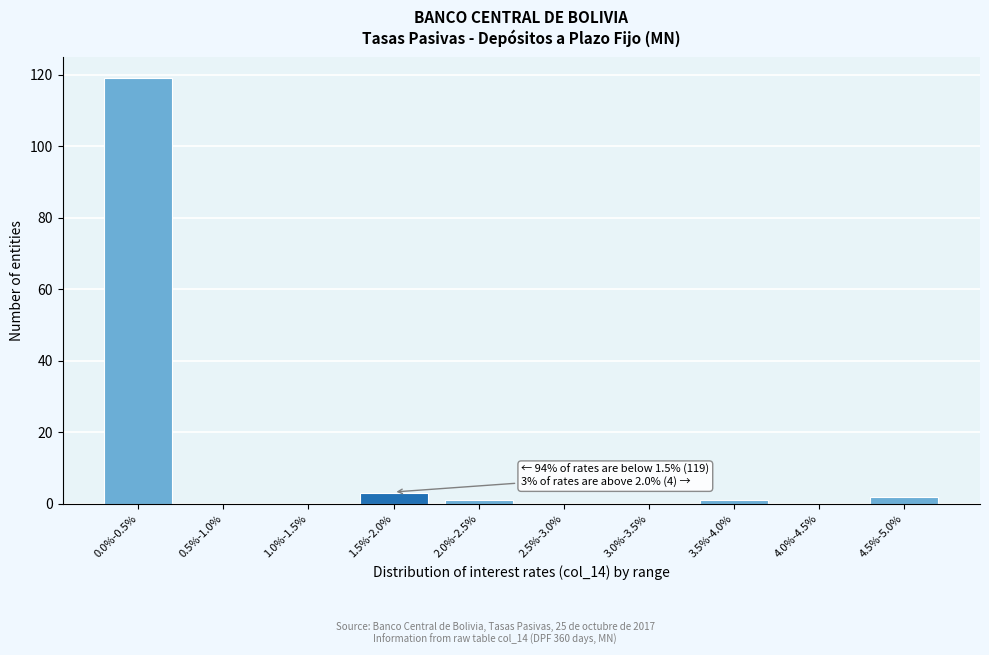

Reading right to left, list all the values displayed in this chart.

4.5%-5.0%=2	4.0%-4.5%=0	3.5%-4.0%=1	3.0%-3.5%=0	2.5%-3.0%=0	2.0%-2.5%=1	1.5%-2.0%=3	1.0%-1.5%=0	0.5%-1.0%=0	0.0%-0.5%=119